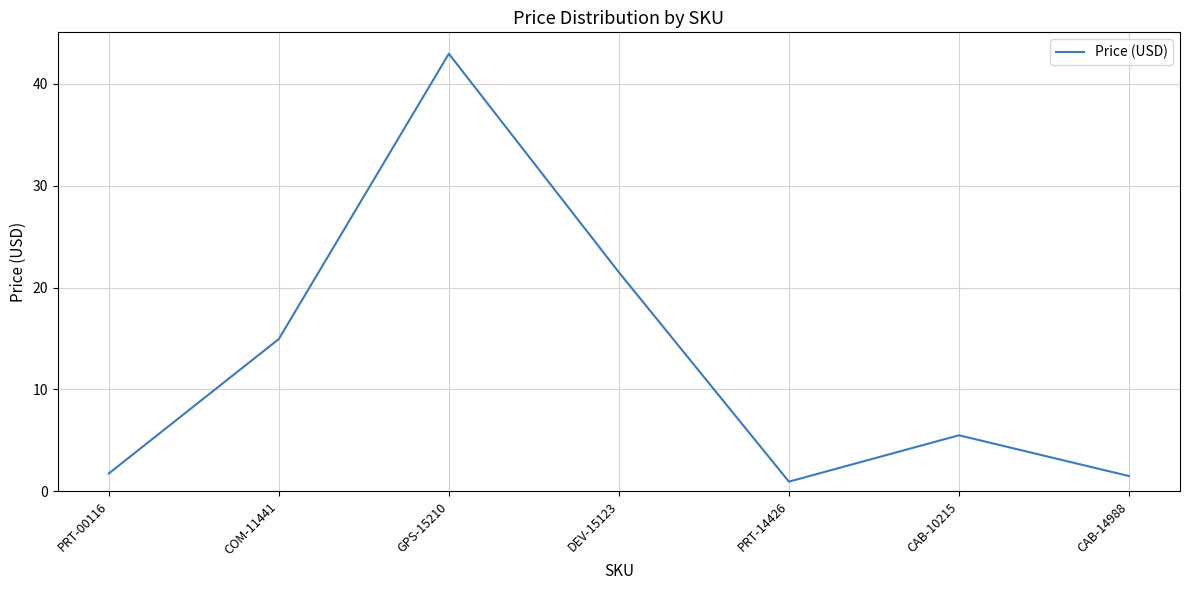

At which label does the data first exceed 5?

COM-11441